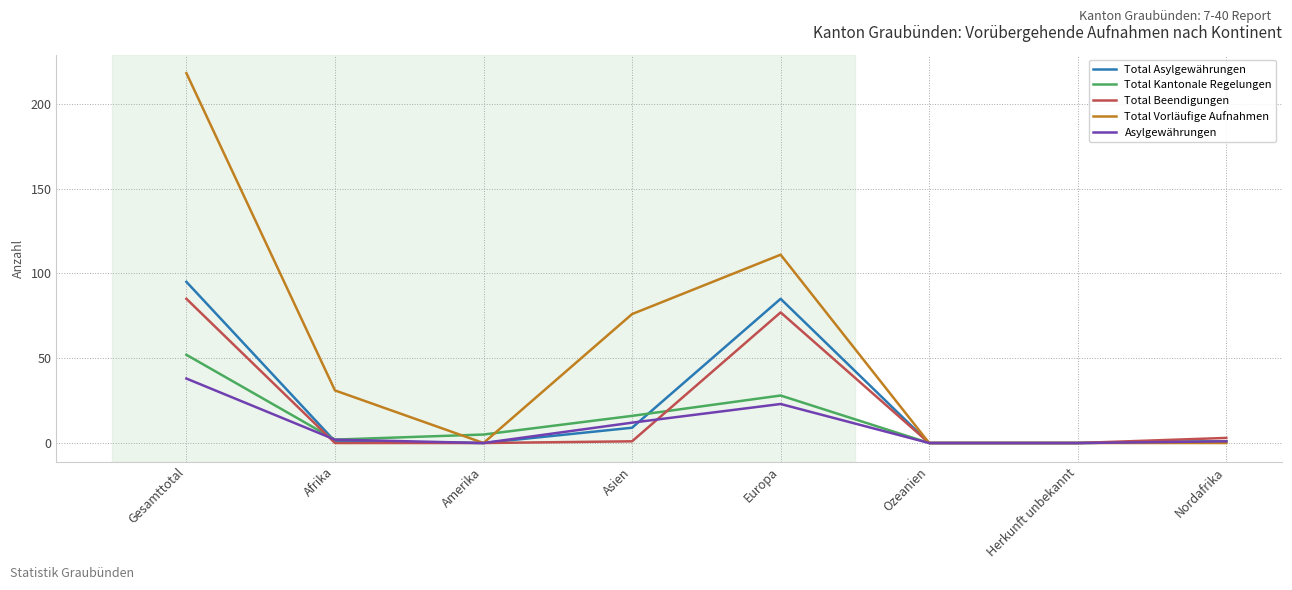

Which category has the highest value in the Total Beendigungen series?

Gesamttotal